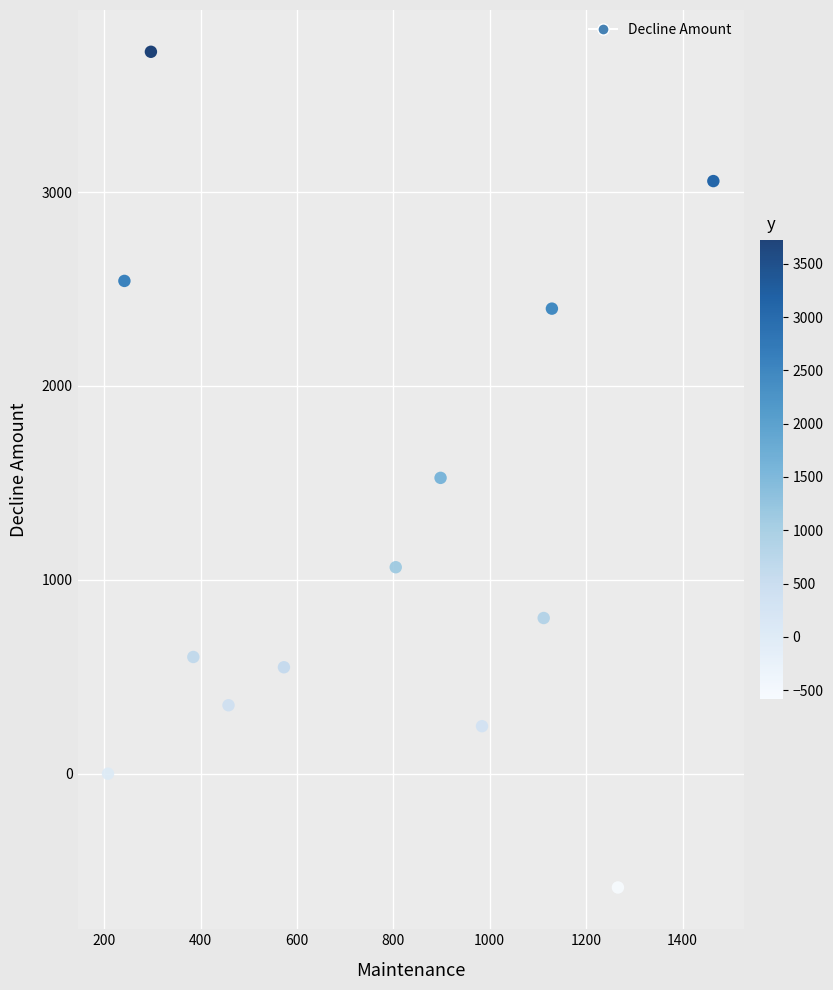

What is the range of Y values (max minus min)?

4311